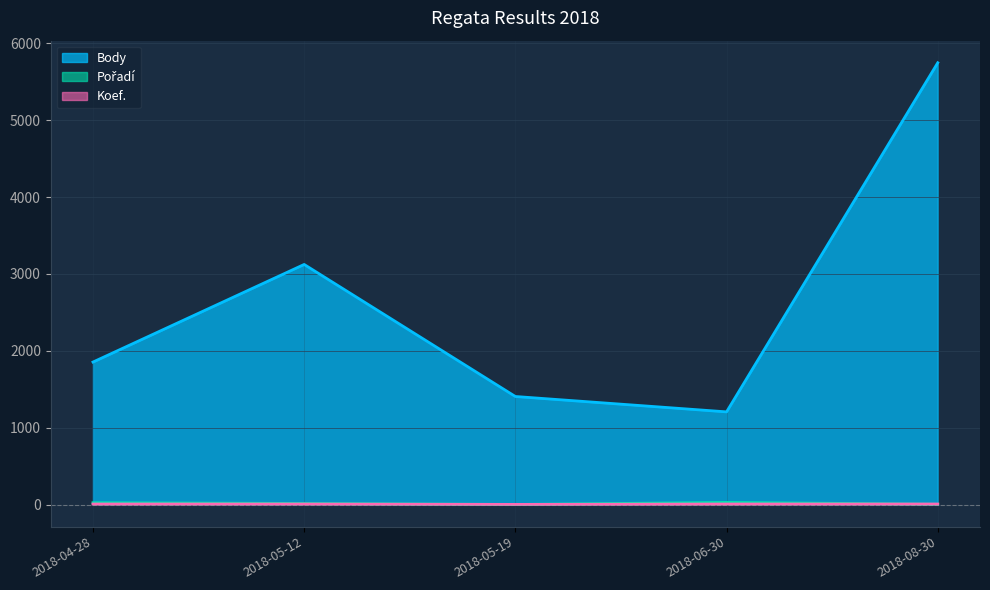

At 2018-06-30, list the series in order from smallest to largest.

Koef., Pořadí, Body